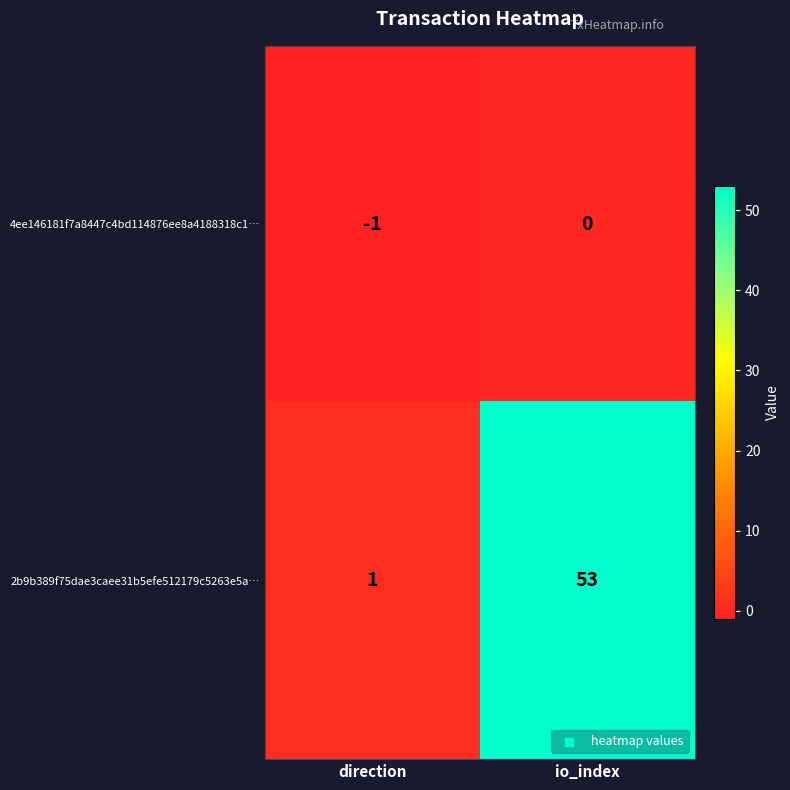

Which series has the widest spread of values?

2b9b389f75dae3caee31b5efe512179c5263e5a…